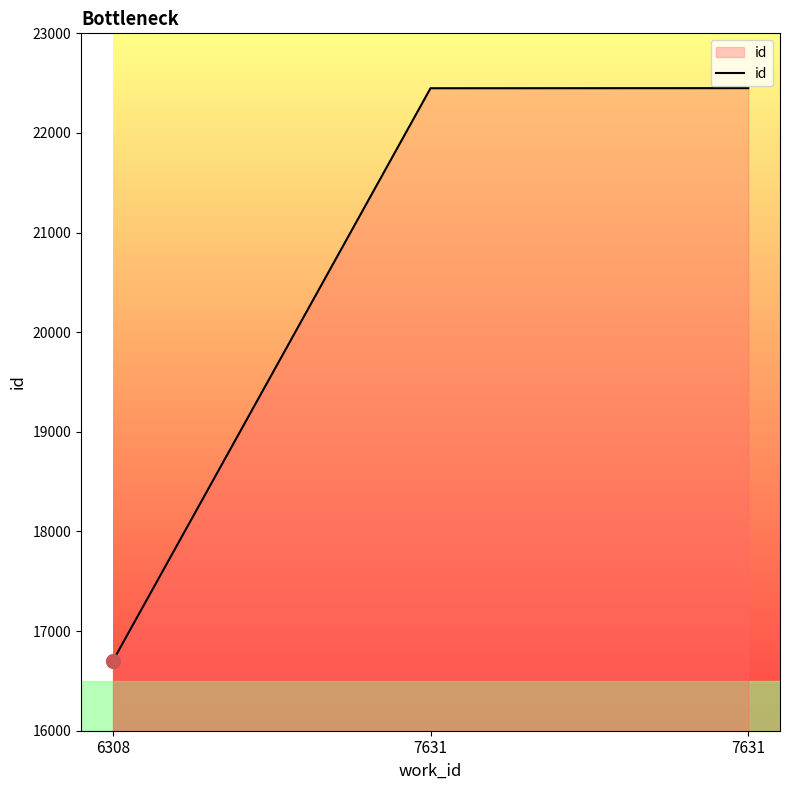

What is the difference between the maximum and minimum values?

5751